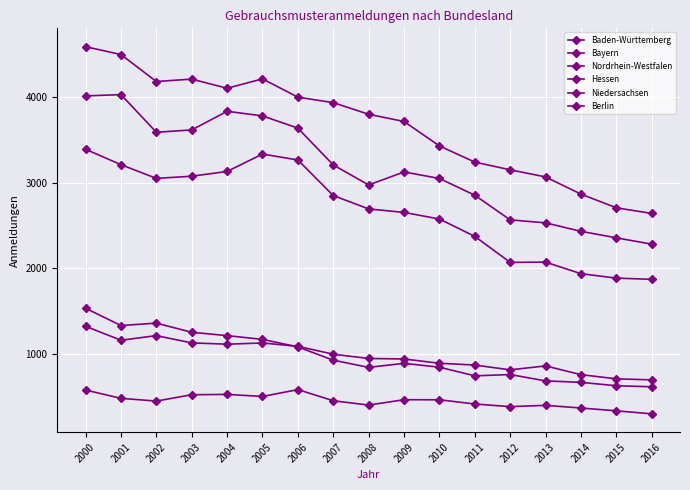

At which label does Bayern first exceed 3127?

2000